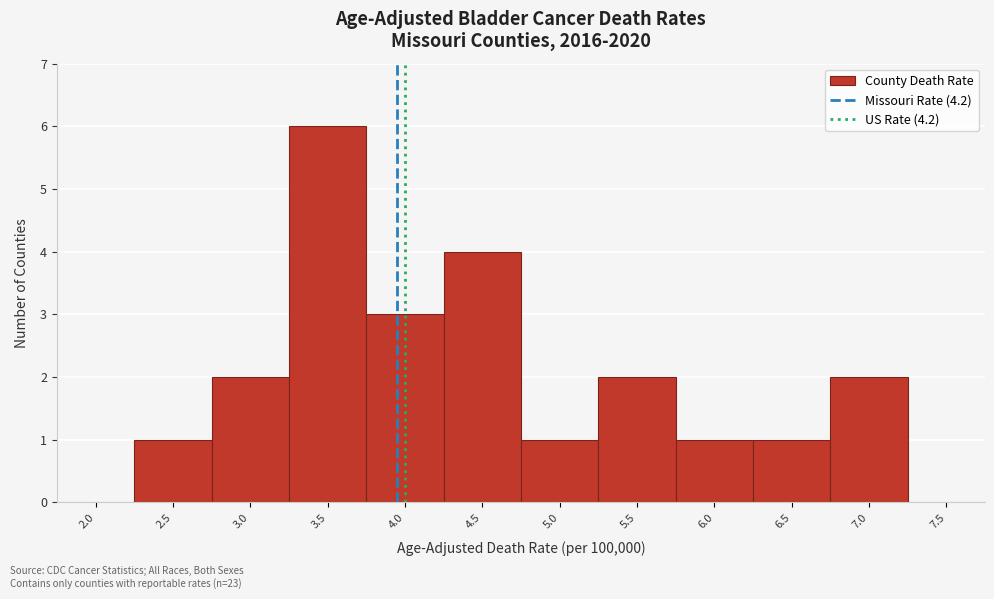

Reading left to right, what are all the values shown in this chart?

2.0=0	2.5=1	3.0=2	3.5=6	4.0=3	4.5=4	5.0=1	5.5=2	6.0=1	6.5=1	7.0=2	7.5=0